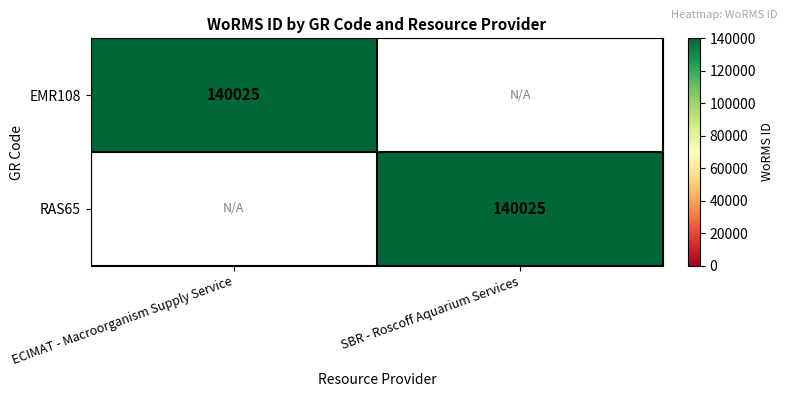

What is the maximum value shown in the chart?

140025